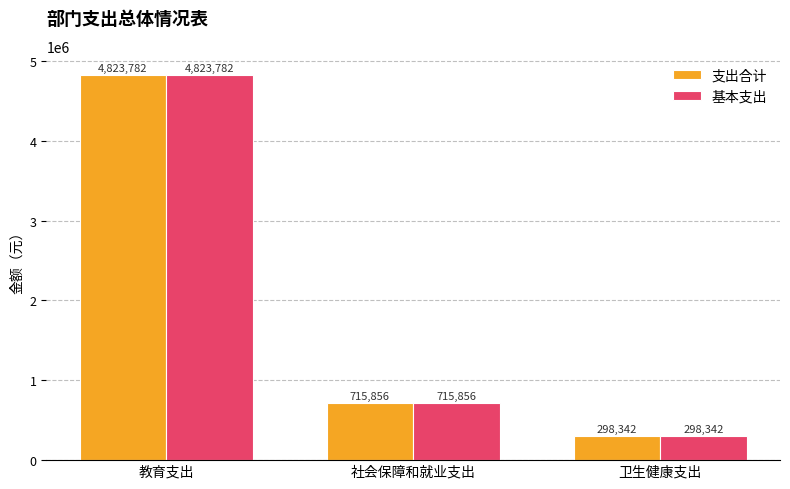

What is the lowest value of the 支出合计 series?

298342.0